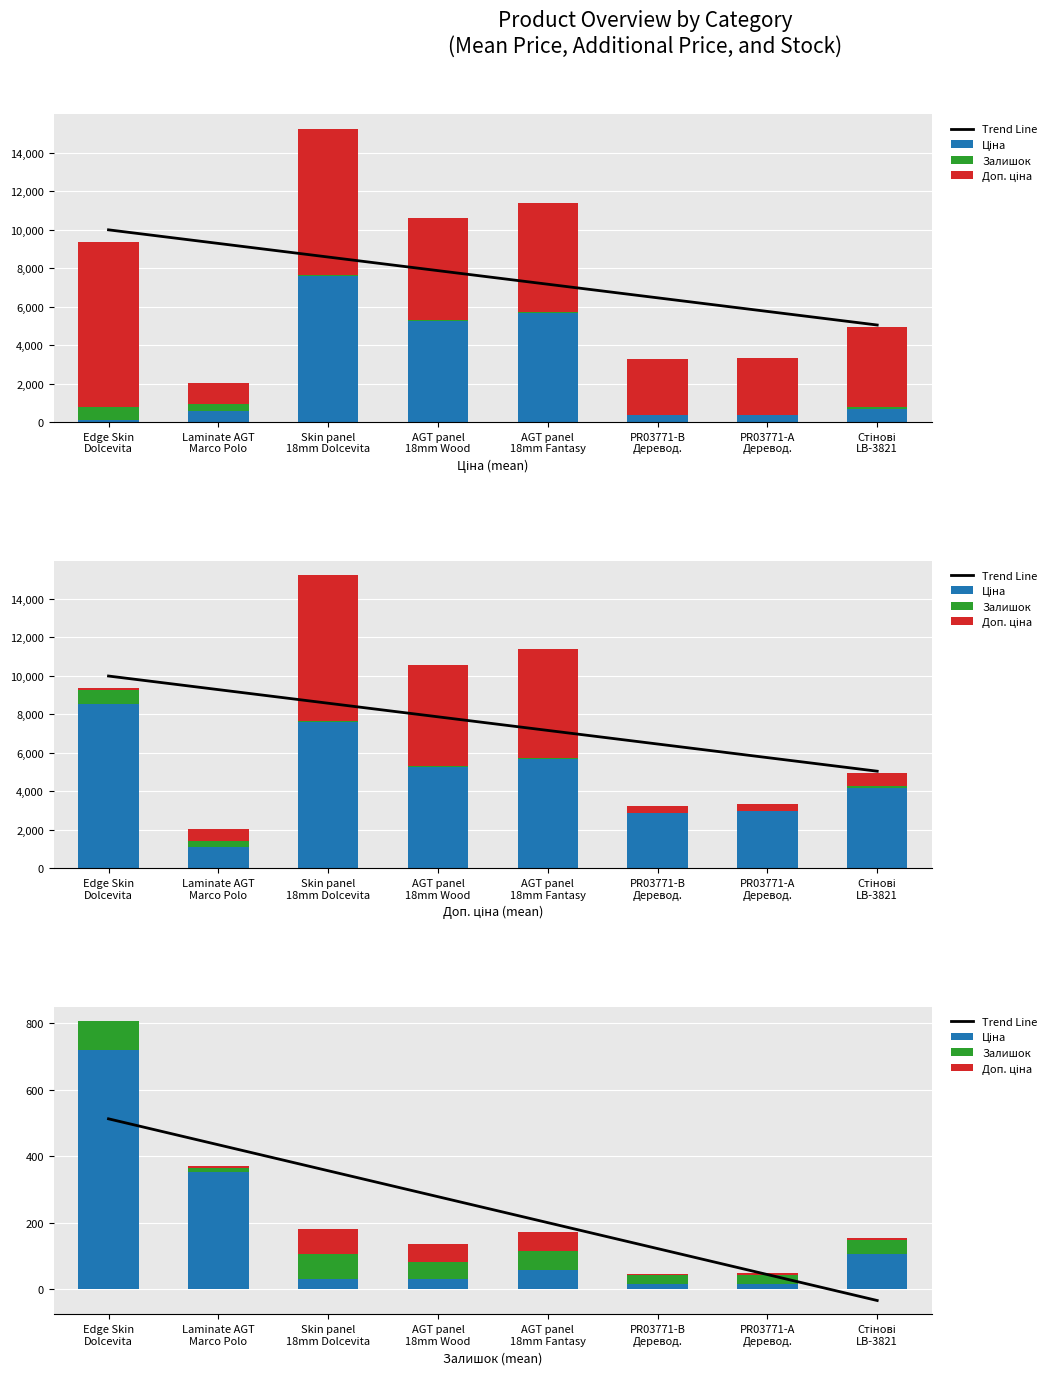

Which series changed the most between Edge Skin
Dolcevita and PR03771-А
Деревод.?

Ціна